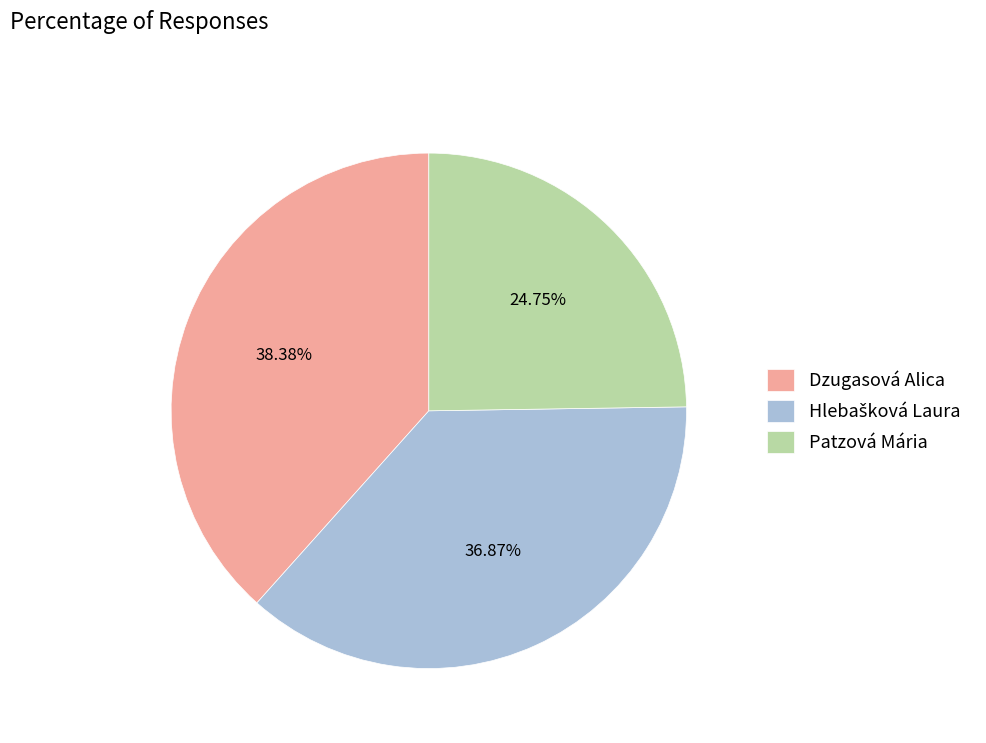

Which slice is the smallest?

Patzová Mária